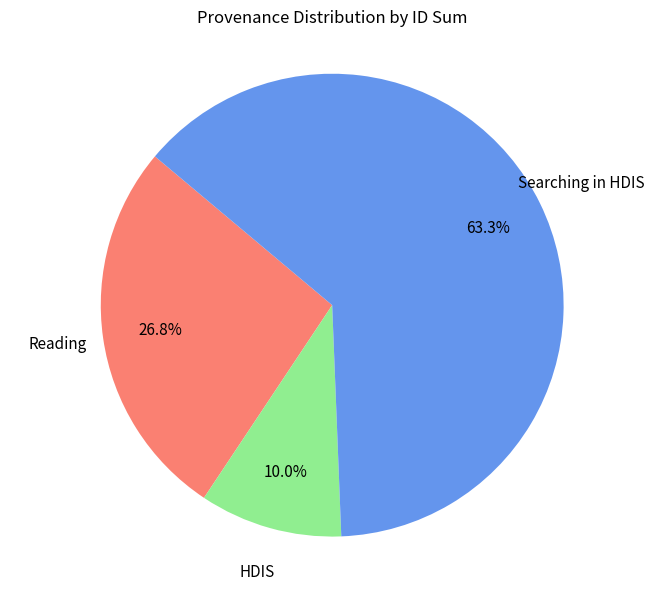

Count the number of slices in the pie.

3